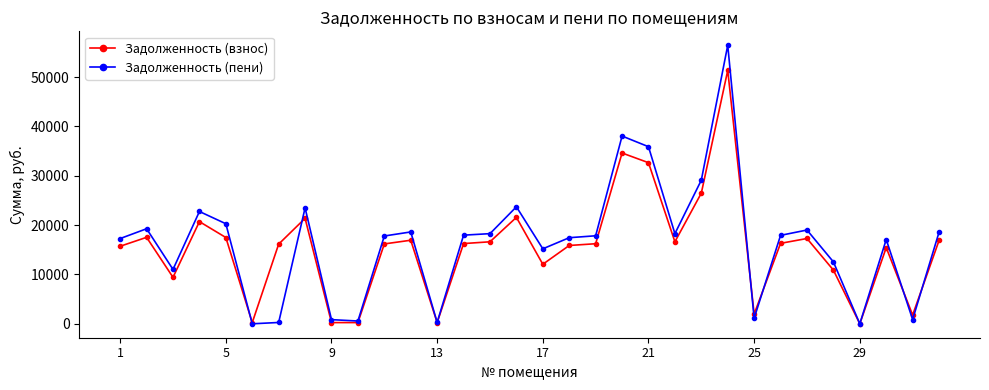

How many categories are shown in the chart?

32